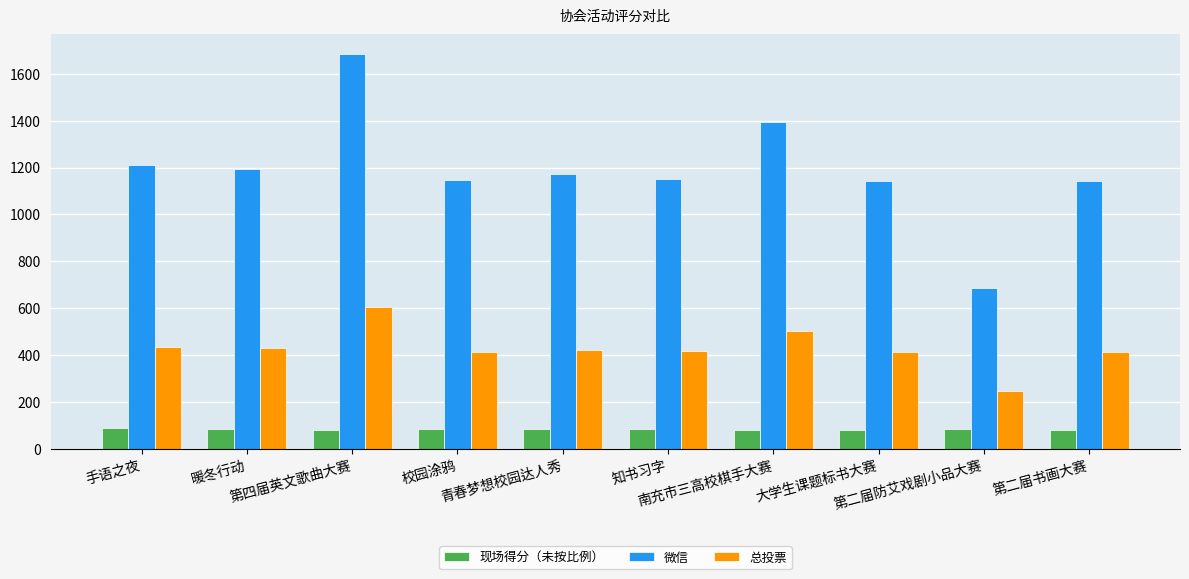

What is the lowest value of the 微信 series?

686.0